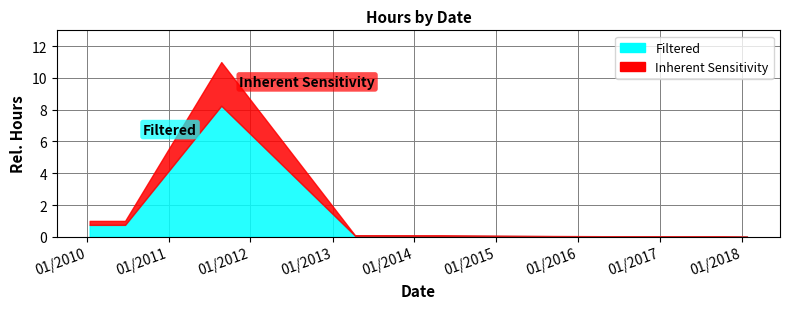

Which category has the highest value in the Filtered series?

08/24/2011